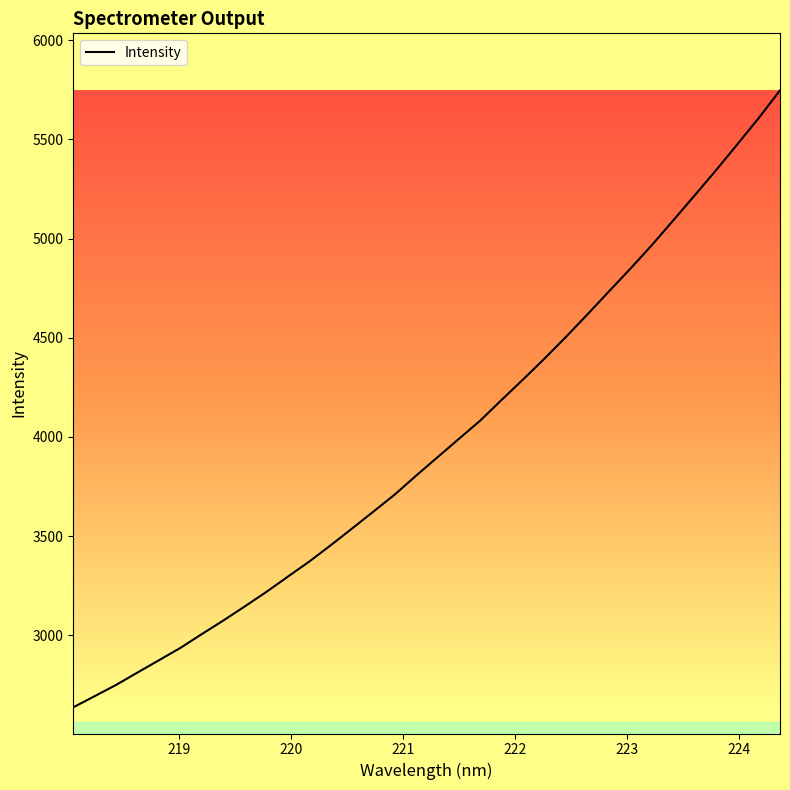

Reading left to right, list all the values displayed in this chart.

2637.4	2694.0	2750.5	2813.2	2875.0	2937.2	3006.8	3075.1	3146.1	3218.6	3295.2	3371.5	3453.4	3537.9	3623.7	3710.0	3805.4	3898.2	3991.0	4083.4	4187.9	4290.7	4395.7	4504.8	4617.9	4733.1	4847.6	4965.8	5090.2	5216.2	5343.1	5474.2	5606.6	5747.0